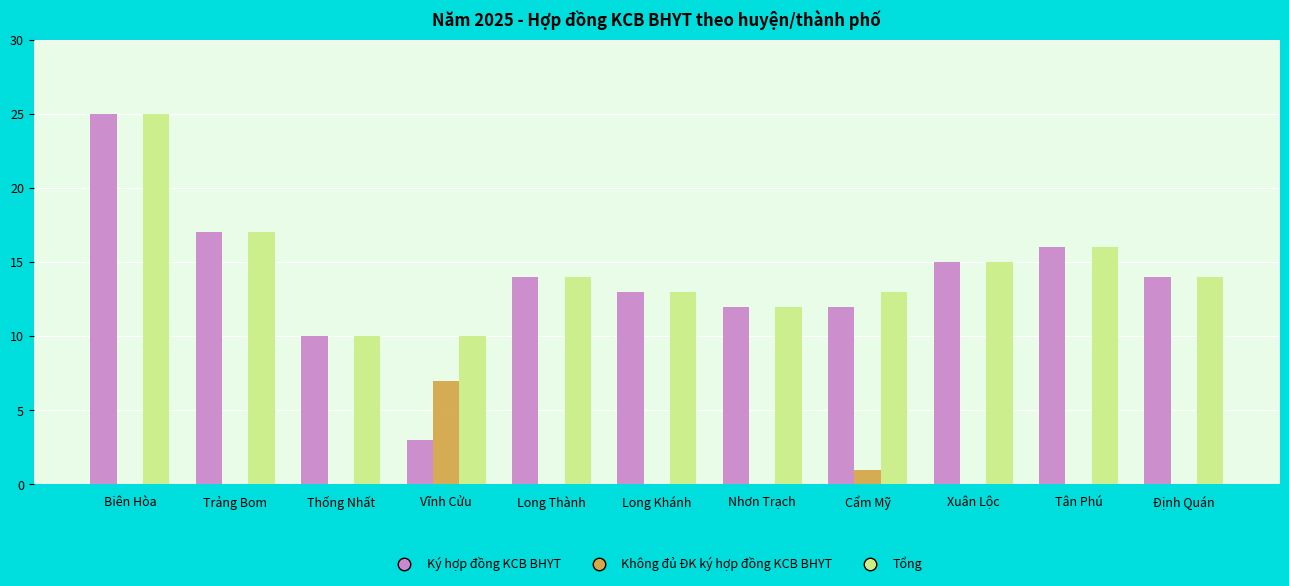

What is the sum of the Ký hợp đồng KCB BHYT values at Long Thành and Định Quán?

28